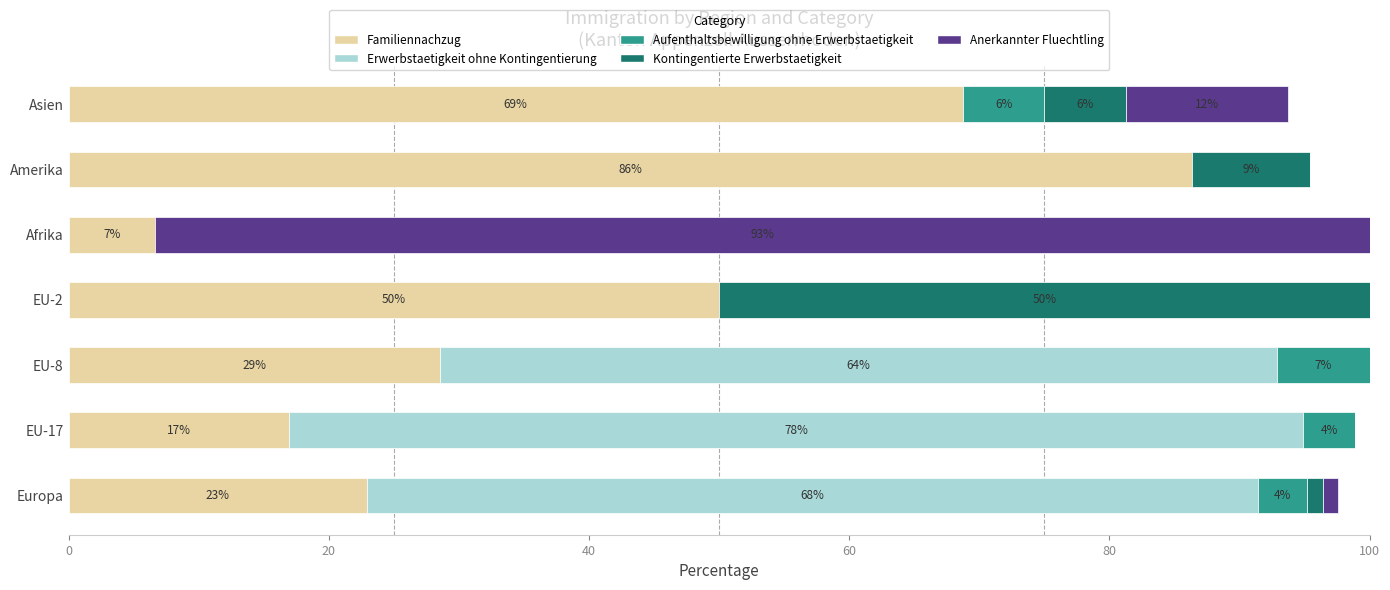

What is the total value across all series at EU-2?

100.0